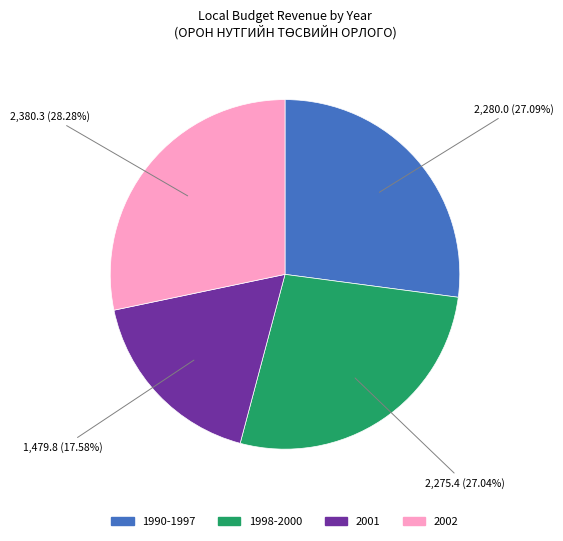

Count the number of slices in the pie.

4